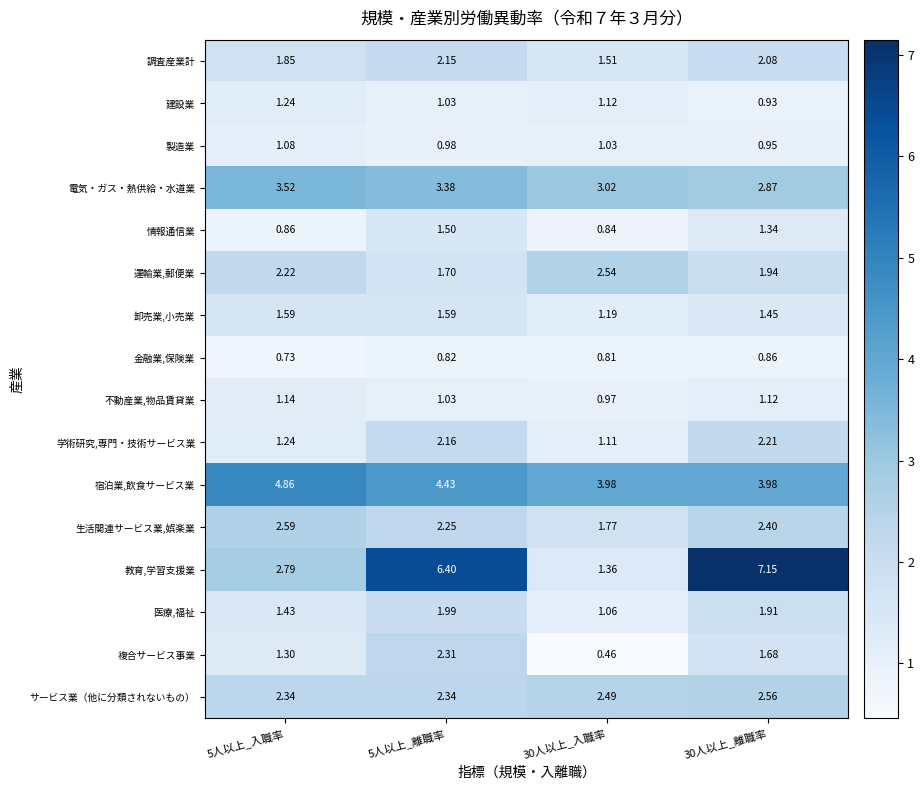

Is the value of 調査産業計 at 30人以上_入職率 greater than the value of 宿泊業,飲食サービス業 at 5人以上_離職率?

No